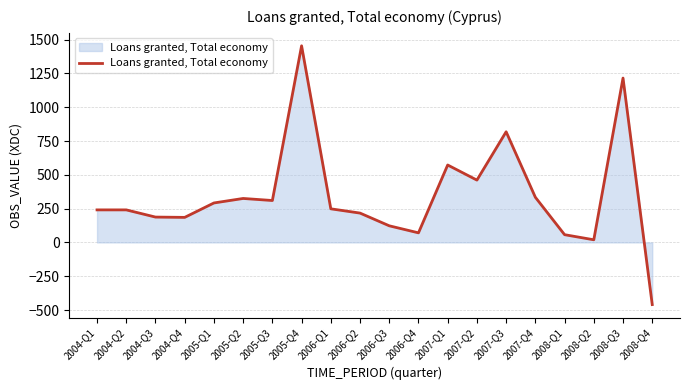

What is the change in value from 2004-Q1 to 2006-Q2?

-23.7